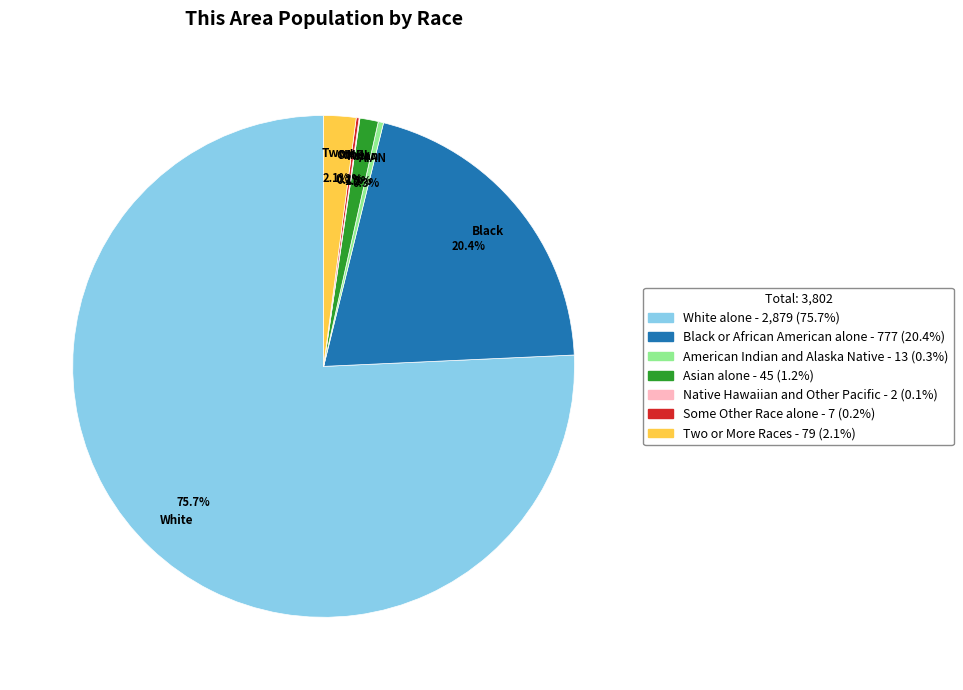

Combined, what portion of the pie is White alone and Asian alone?

76.9%